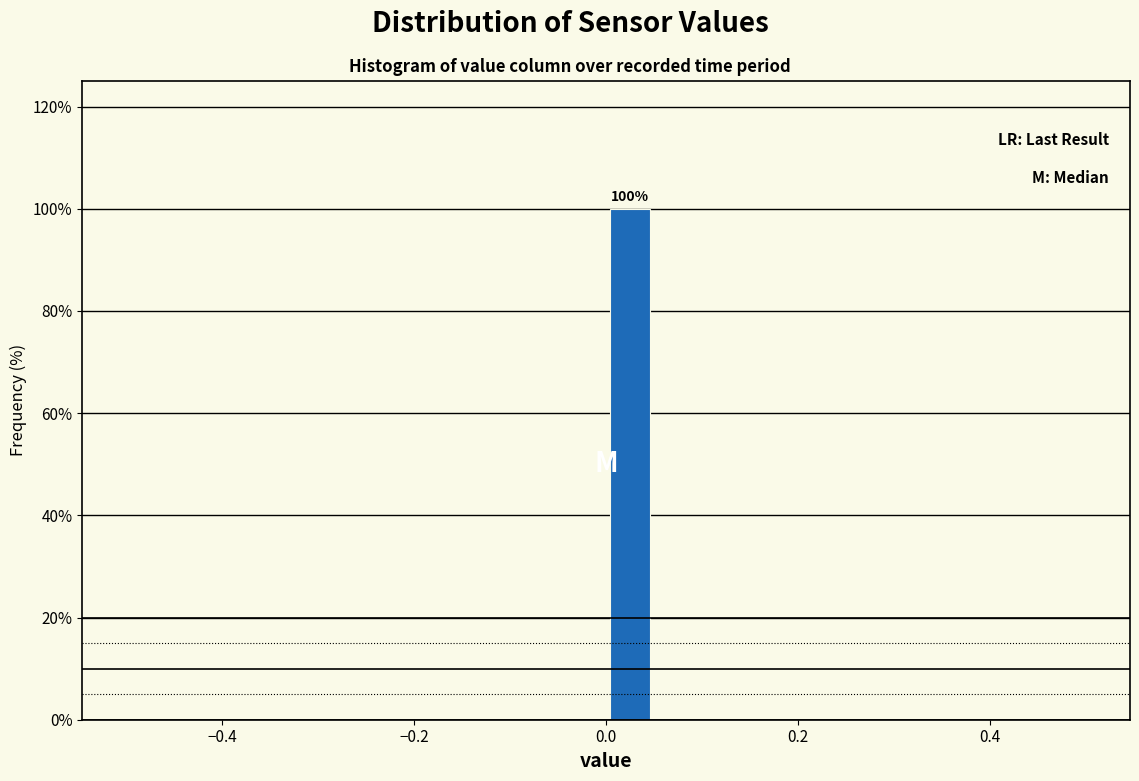

Read against the x-axis, roughly where is the centre of the tallest bar?

0.02